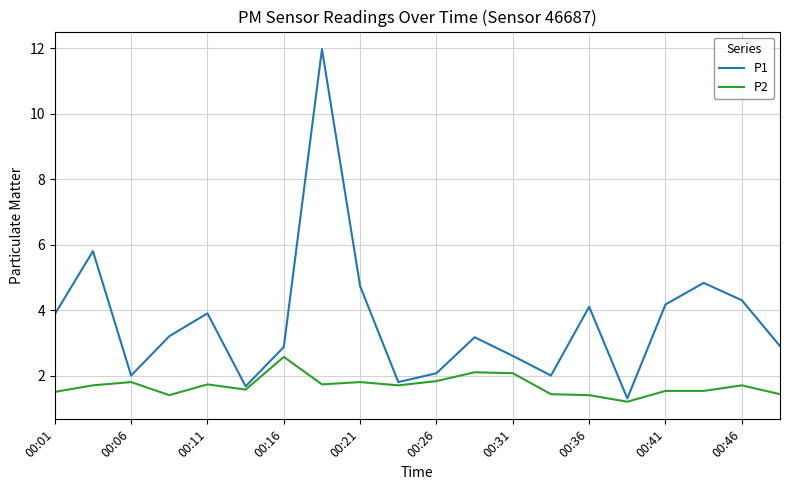

Which series has the largest range (max minus min)?

P1